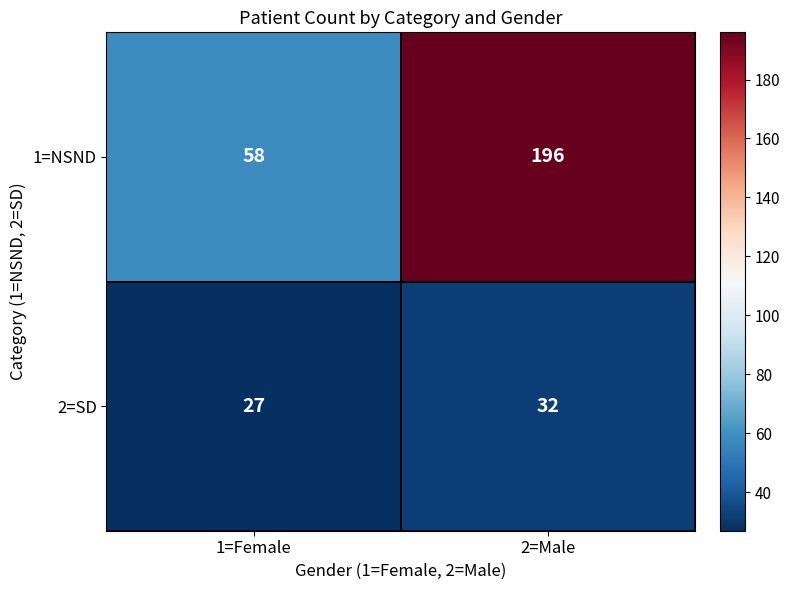

What is the difference between the 1=NSND values at 2=Male and 1=Female?

138